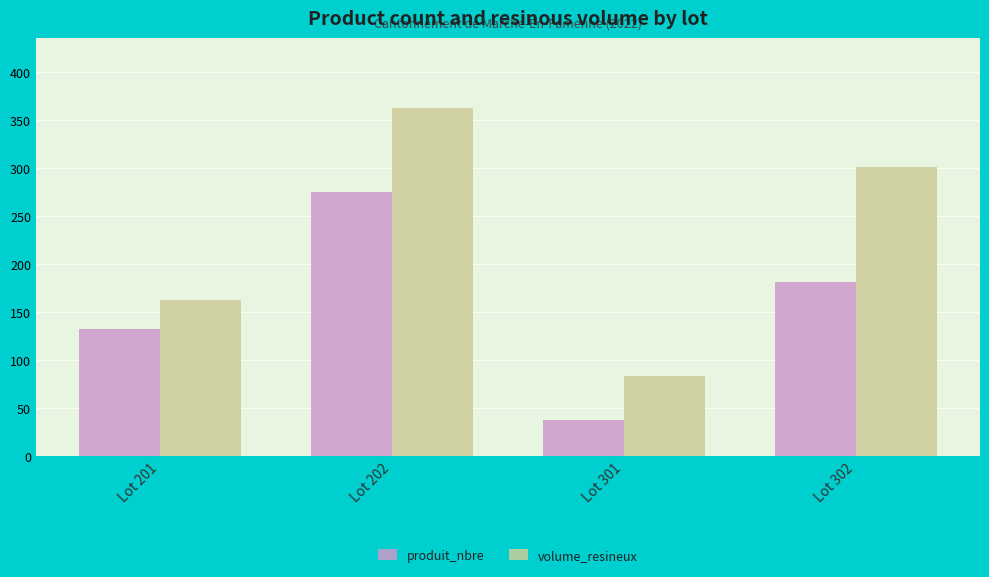

True or false: produit_nbre has a value of 257.7 at Lot 302.

False